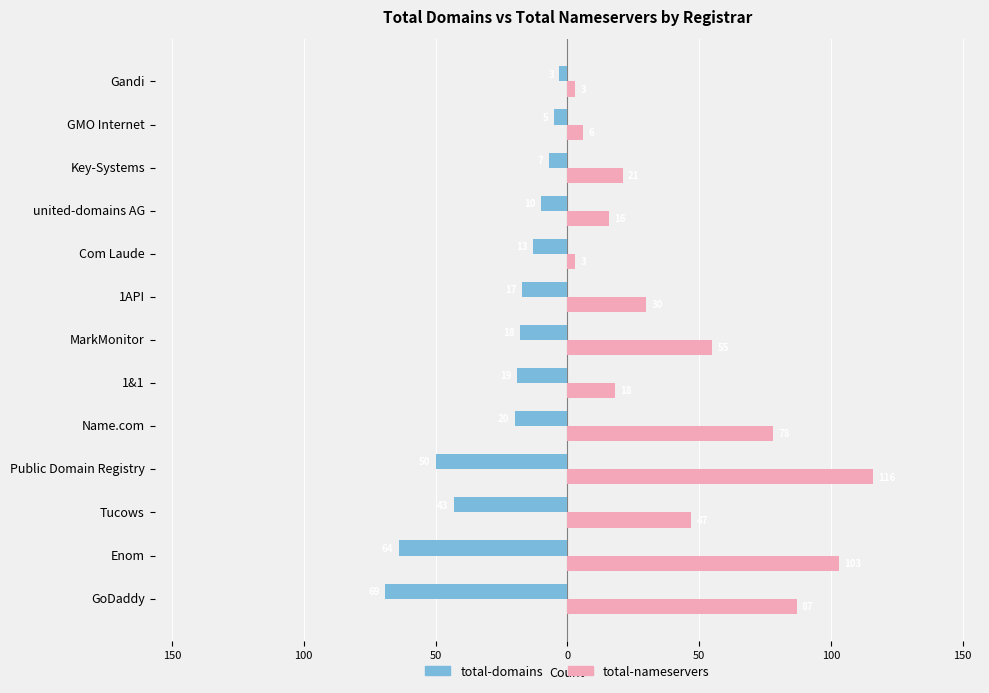

Reading left to right, extract all data points from this chart.

total-domains: -69	-64	-43	-50	-20	-19	-18	-17	-13	-10	-7	-5	-3
total-nameservers: 87	103	47	116	78	18	55	30	3	16	21	6	3